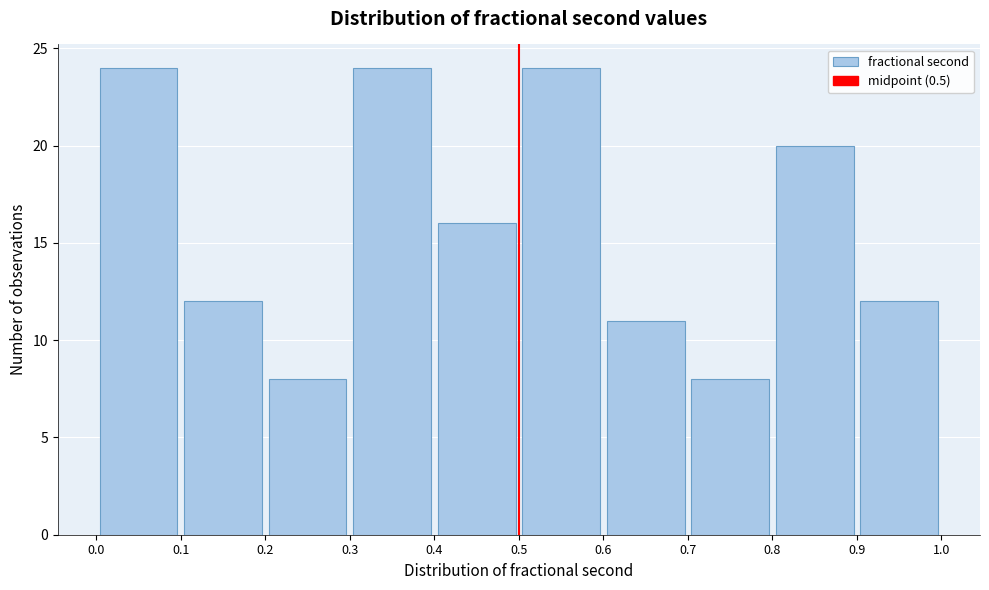

Reading left to right, transcribe this chart: for each bar, give the range it covers on the x-axis and its height. The values are not printed on the chart, so give them approximately, as read against the axis.

0.0 to 0.1: 24
0.1 to 0.2: 12
0.2 to 0.3: 8
0.3 to 0.4: 24
0.4 to 0.5: 16
0.5 to 0.6: 24
0.6 to 0.7: 11
0.7 to 0.8: 8
0.8 to 0.9: 20
0.9 to 1.0: 12